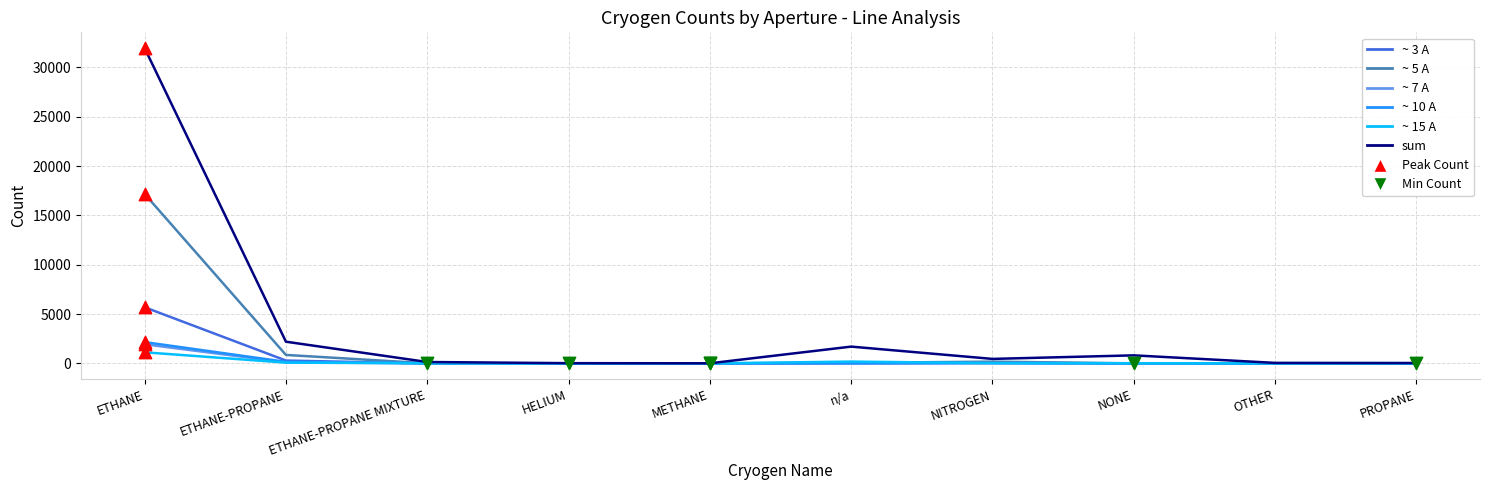

The sum series shows 11836 at ETHANE. True or false?

False